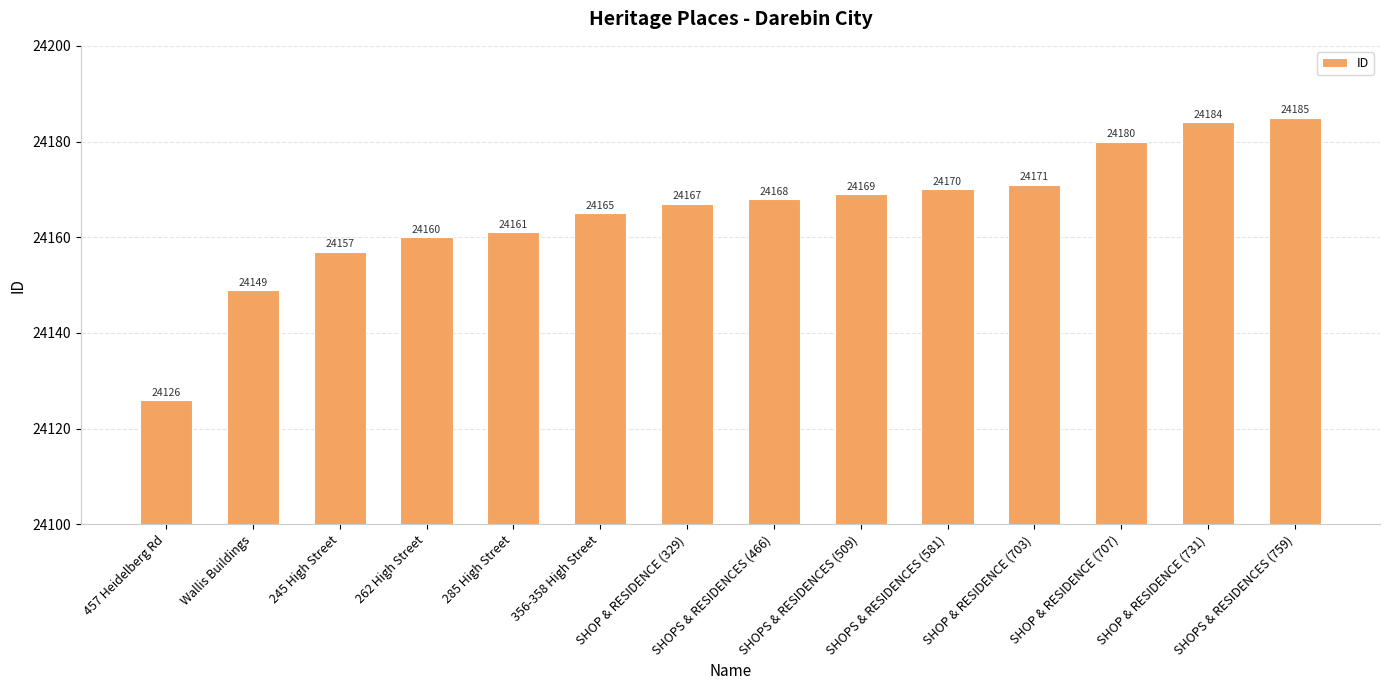

What is the minimum value shown in the chart?

24126